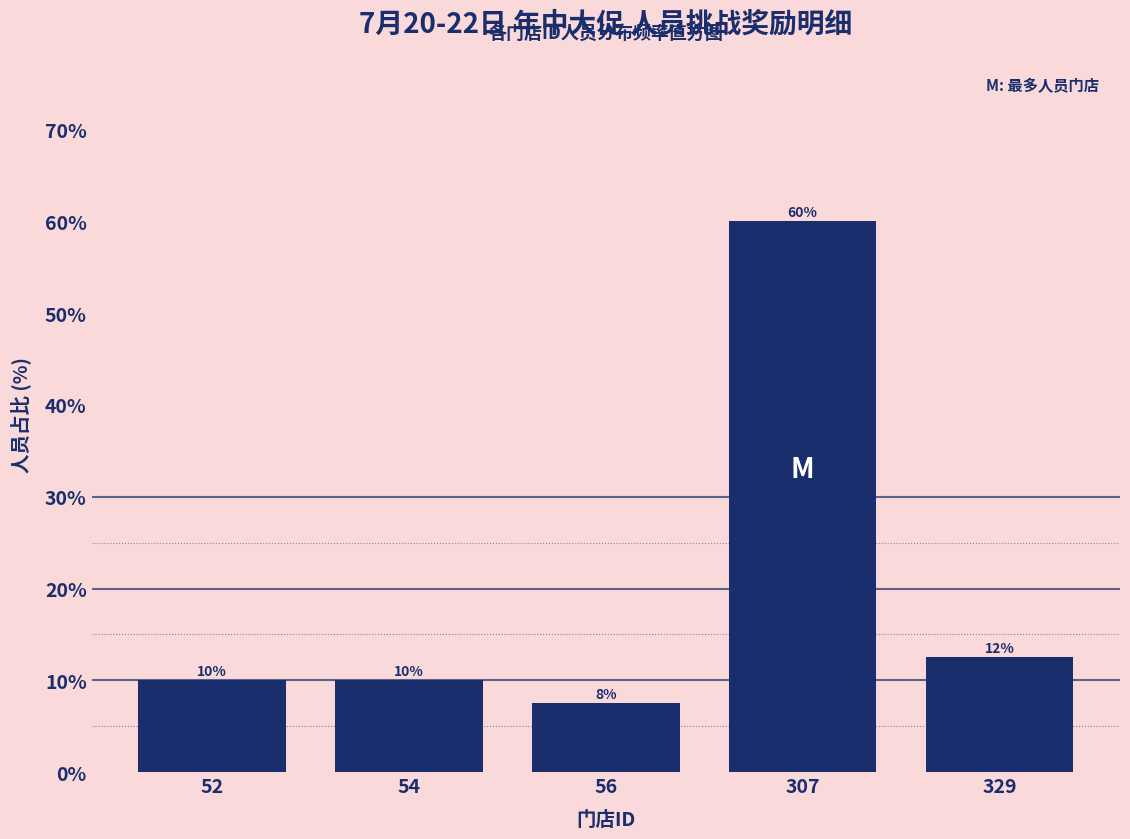

Where is the data nearest to the value 33?

329